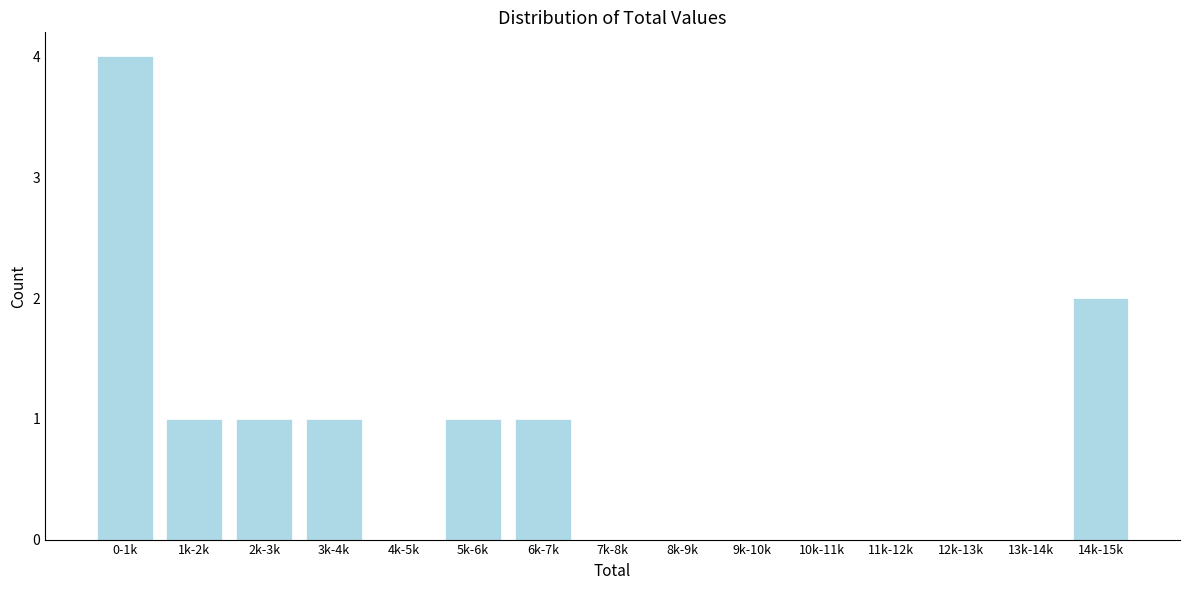

Reading left to right, list all the values displayed in this chart.

0-1k=4	1k-2k=1	2k-3k=1	3k-4k=1	4k-5k=0	5k-6k=1	6k-7k=1	7k-8k=0	8k-9k=0	9k-10k=0	10k-11k=0	11k-12k=0	12k-13k=0	13k-14k=0	14k-15k=2